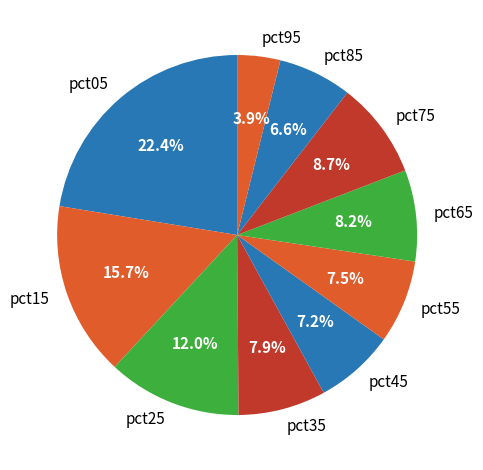

What percentage is NOT represented by pct75?

91.3%